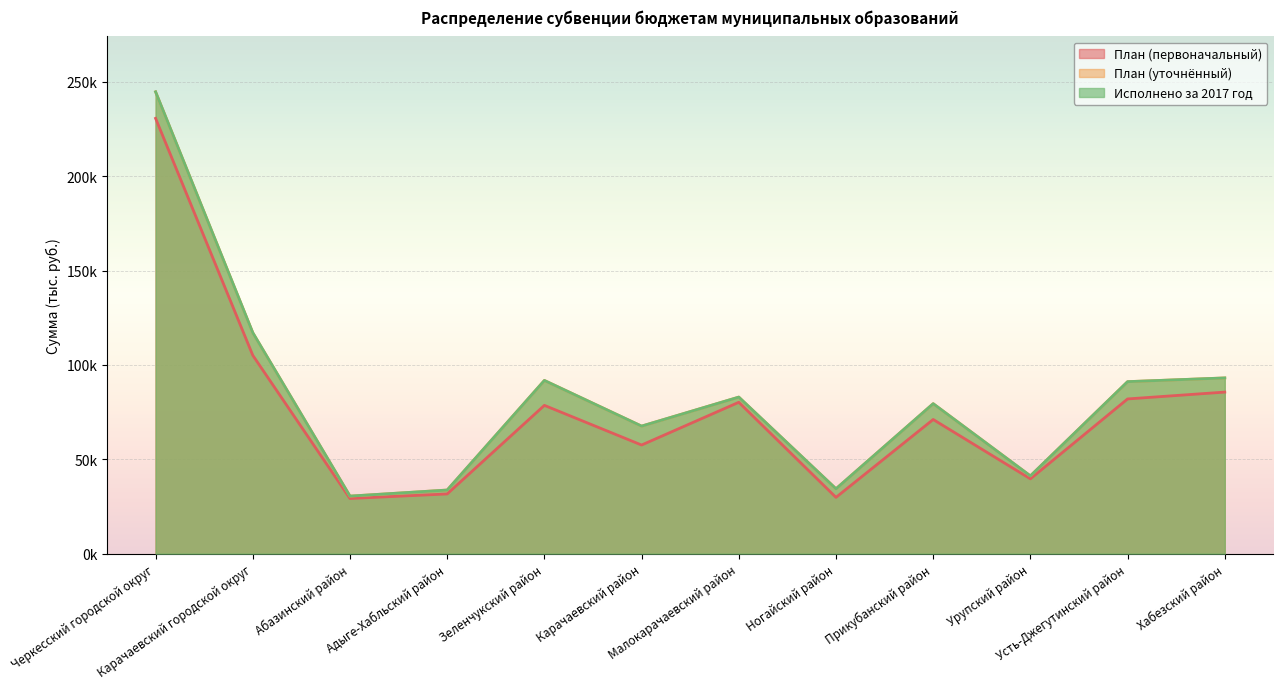

What position from the right is Усть-Джегутинский район?

2